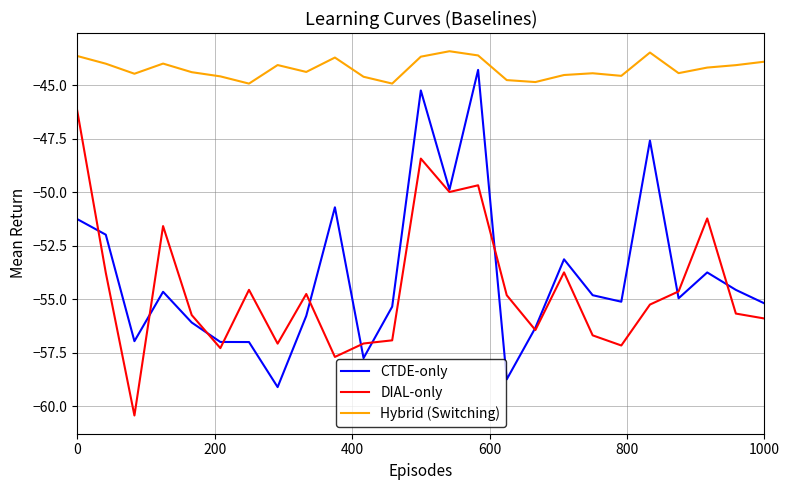

What is the difference between the second highest and second lowest values in the Hybrid (Switching) series?

1.4